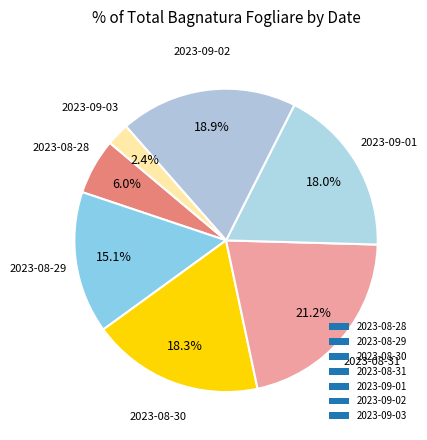

Is 2023-09-03 the majority of the pie?

No